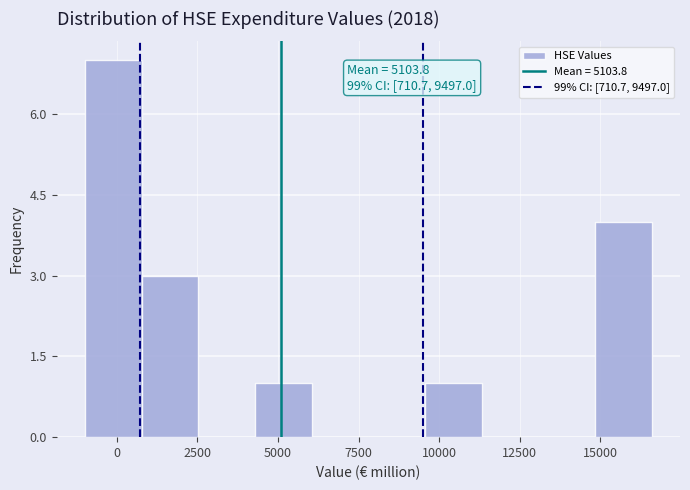

Read against the x-axis, roughly where is the centre of the tallest bar?

0